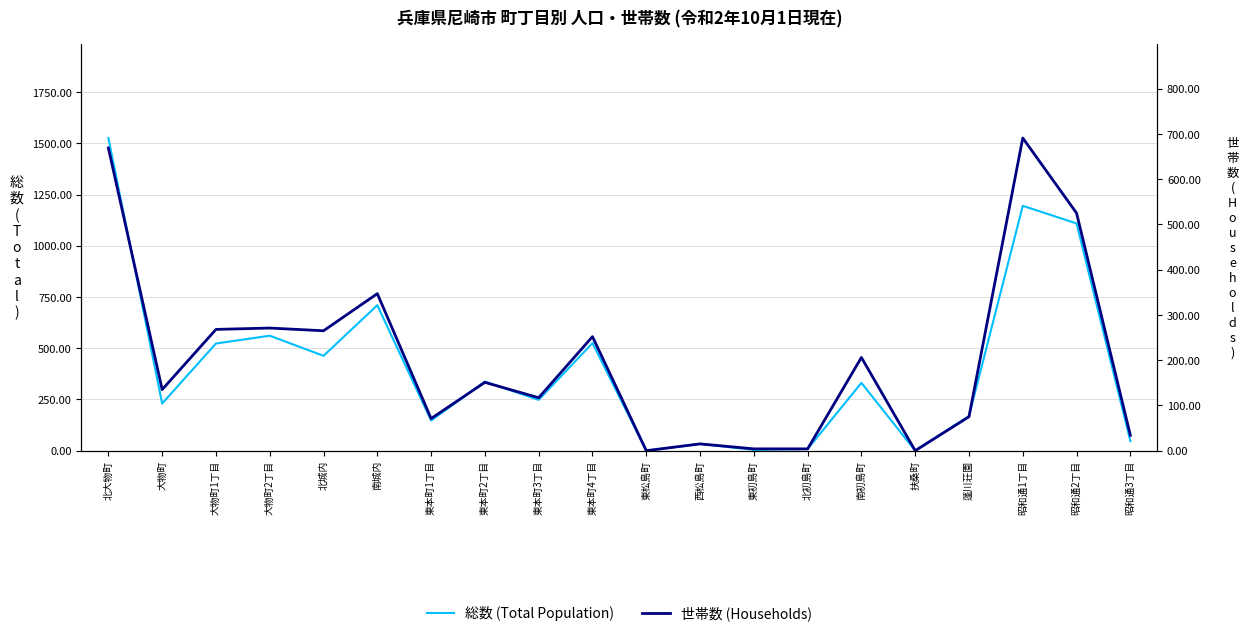

How many interior local valleys does the 総数 (Total Population) series have?

7